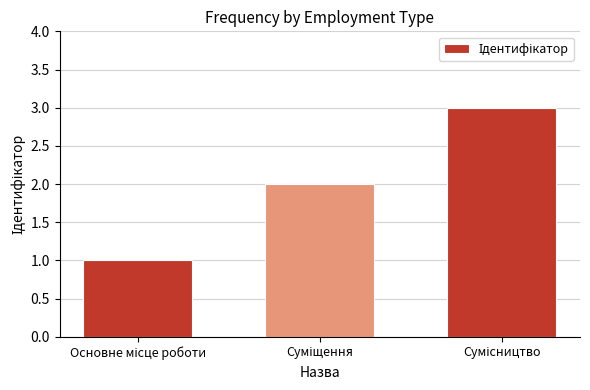

What is the greatest value displayed?

3